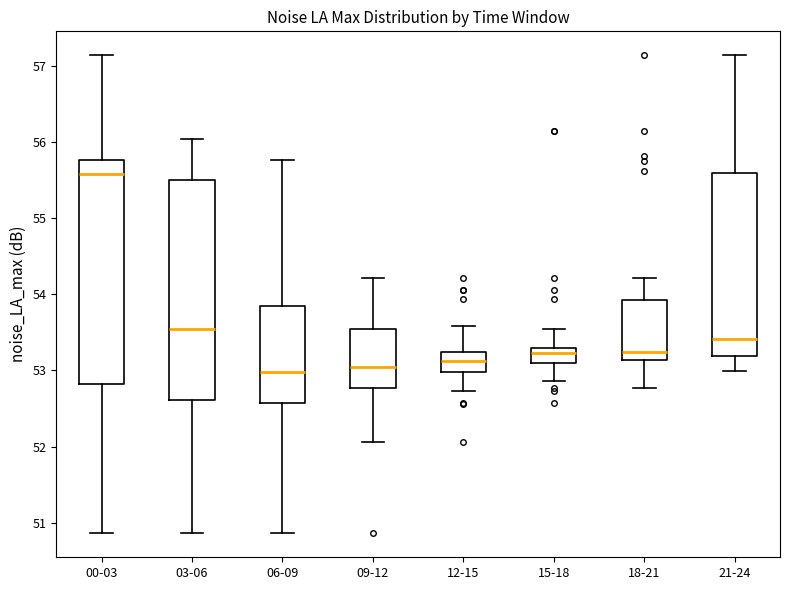

Reading left to right, transcribe this box plot: for each box, give where its median line is, the range the box spans, and where its two whiskers end, as read against the y-axis. The values are not printed on the chart, so give them approximately, as read against the axis.

00-03: median 55.6, box 52.8 to 55.8, whiskers 50.9 to 57.1
03-06: median 53.5, box 52.6 to 55.5, whiskers 50.9 to 56.0
06-09: median 53.0, box 52.6 to 53.9, whiskers 50.9 to 55.8
09-12: median 53.0, box 52.8 to 53.5, whiskers 52.1 to 54.2
12-15: median 53.1, box 53.0 to 53.2, whiskers 52.7 to 53.6
15-18: median 53.2, box 53.1 to 53.3, whiskers 52.9 to 53.6
18-21: median 53.2, box 53.1 to 53.9, whiskers 52.8 to 54.2
21-24: median 53.4, box 53.2 to 55.6, whiskers 53.0 to 57.1